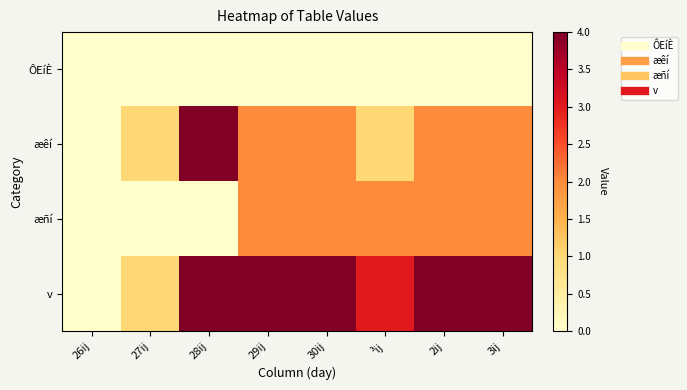

What is the spread (max minus min) of values at 30ij?

4